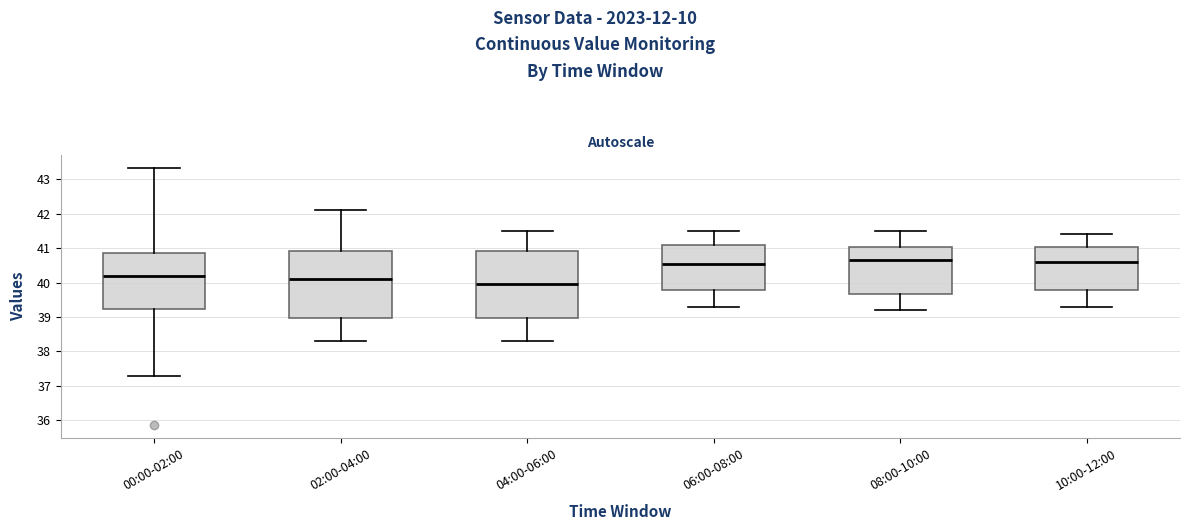

Where is the upper edge of the box for 02:00-04:00 on the y-axis? The values are not printed on the chart, so give them approximately, as read against the axis.

40.9